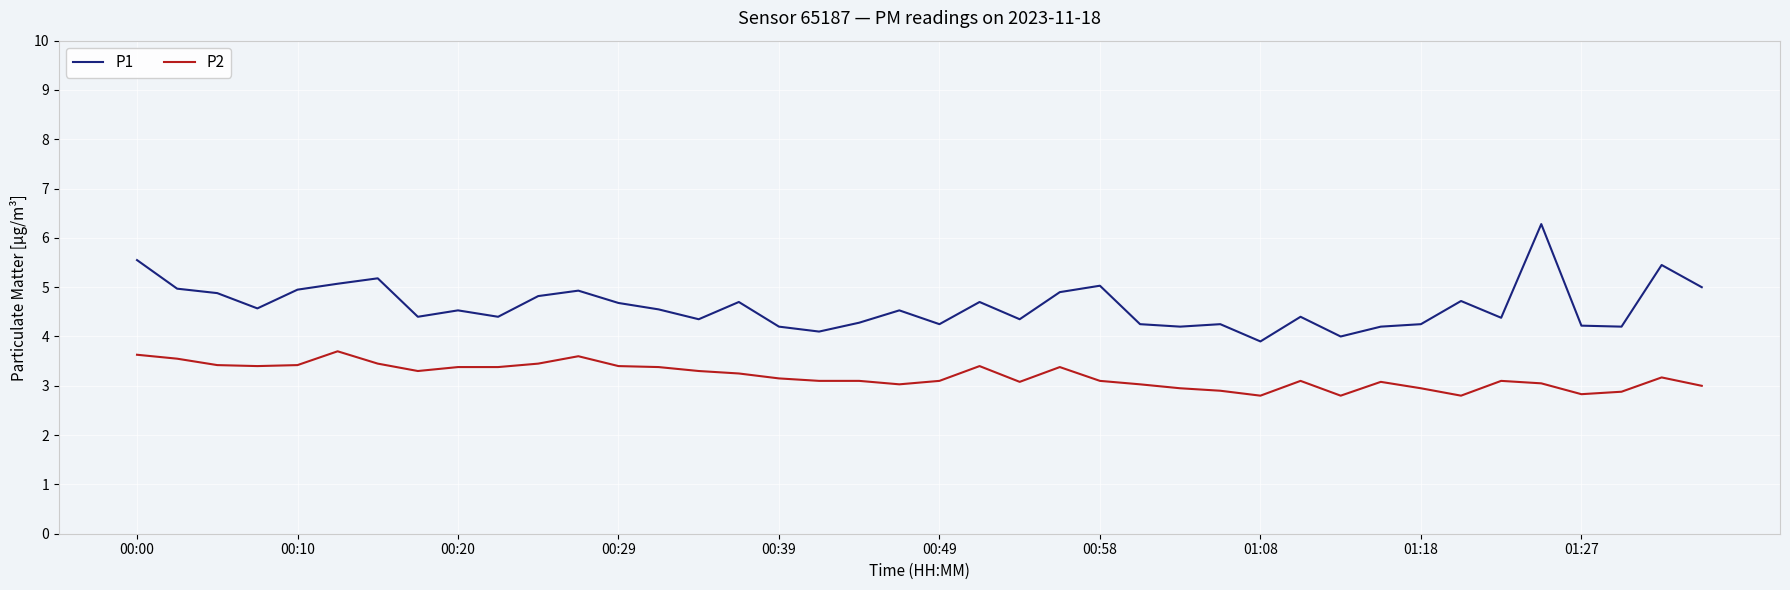

True or false: P1 and P2 intersect in this chart.

False